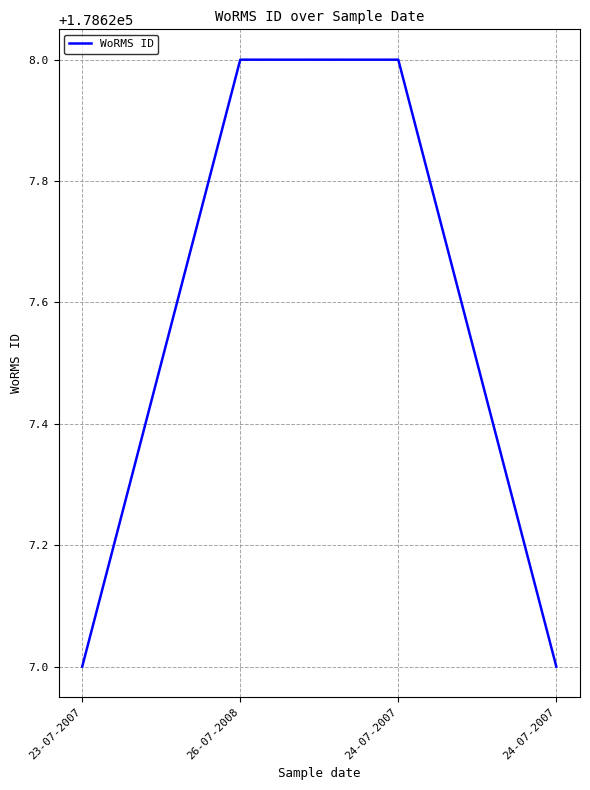

What is the difference between the values at 23-07-2007 and 24-07-2007?

1